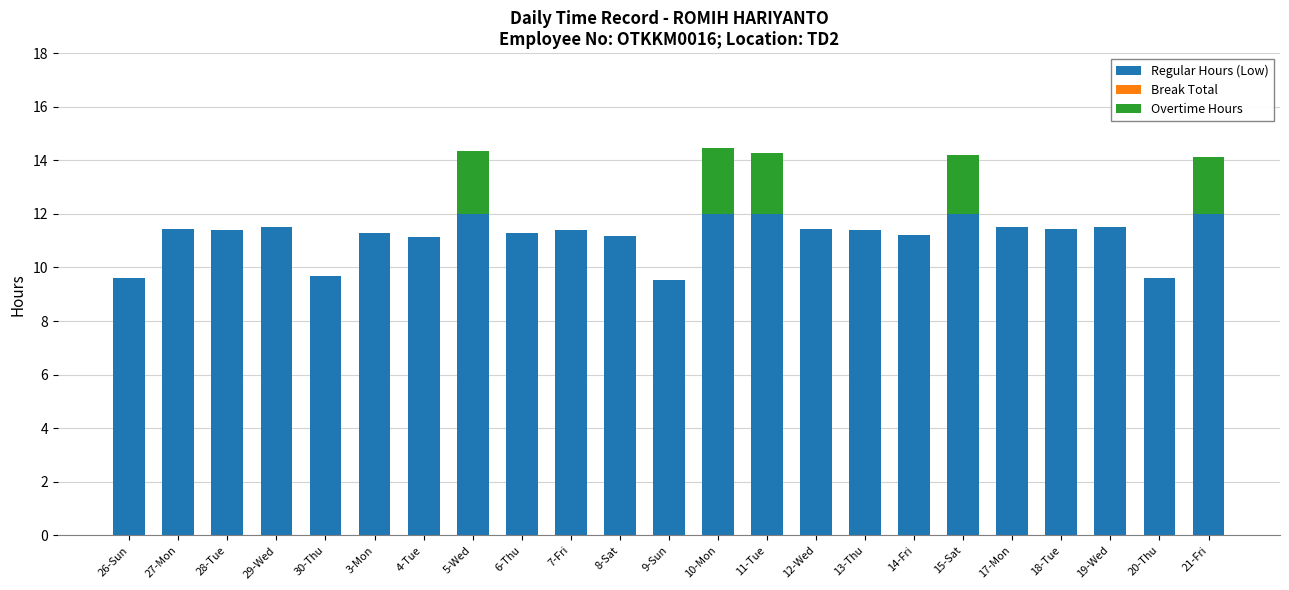

What is the total value across all series at 10-Mon?

14.5